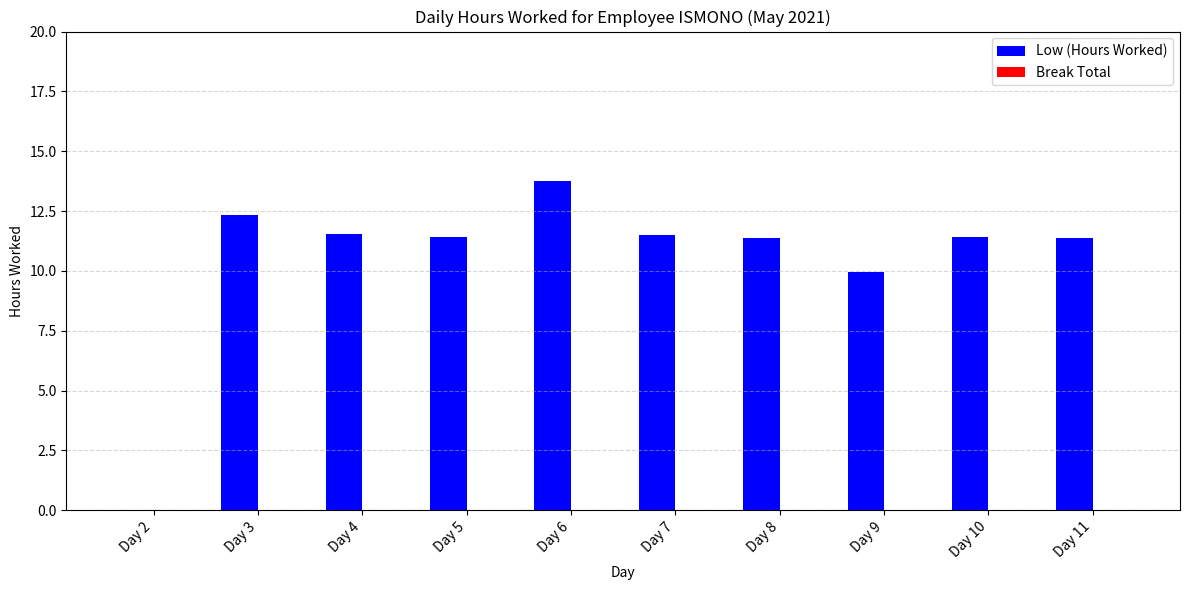

What is the change in value from Day 3 to Day 7?

-0.8